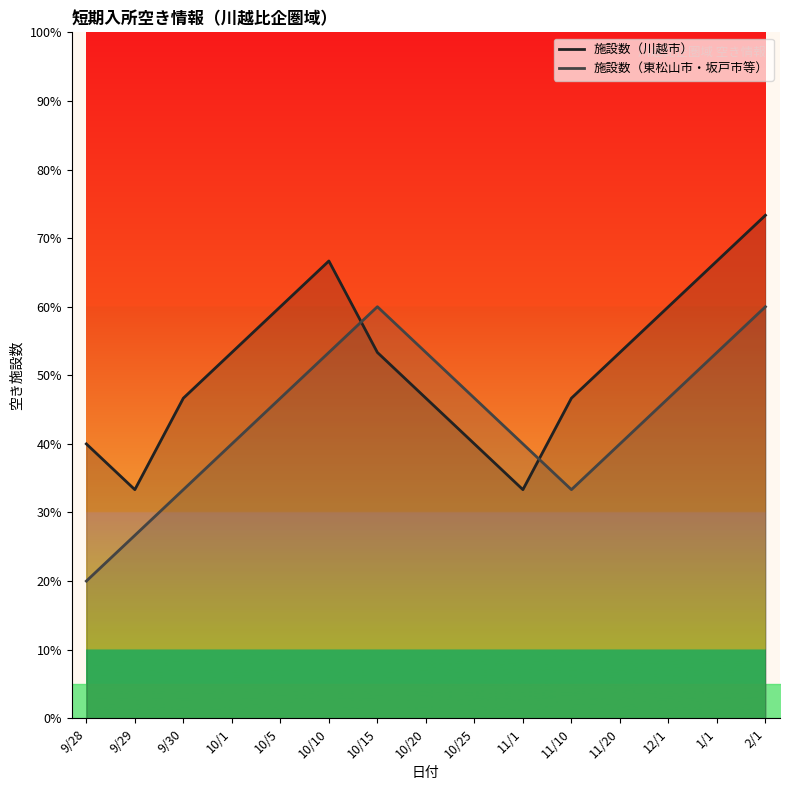

Is this an area chart (filled region under the line)?

No